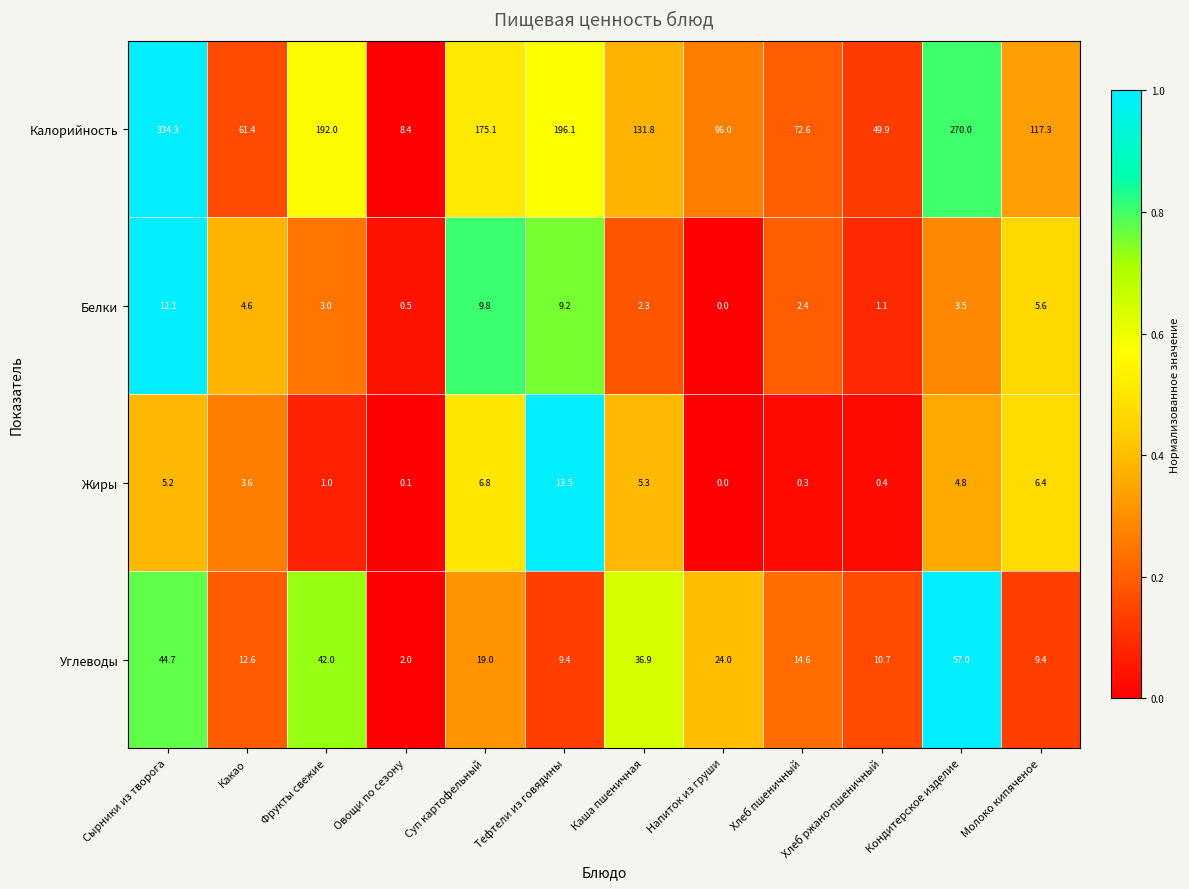

How many values in the Углеводы series are below 19?

6